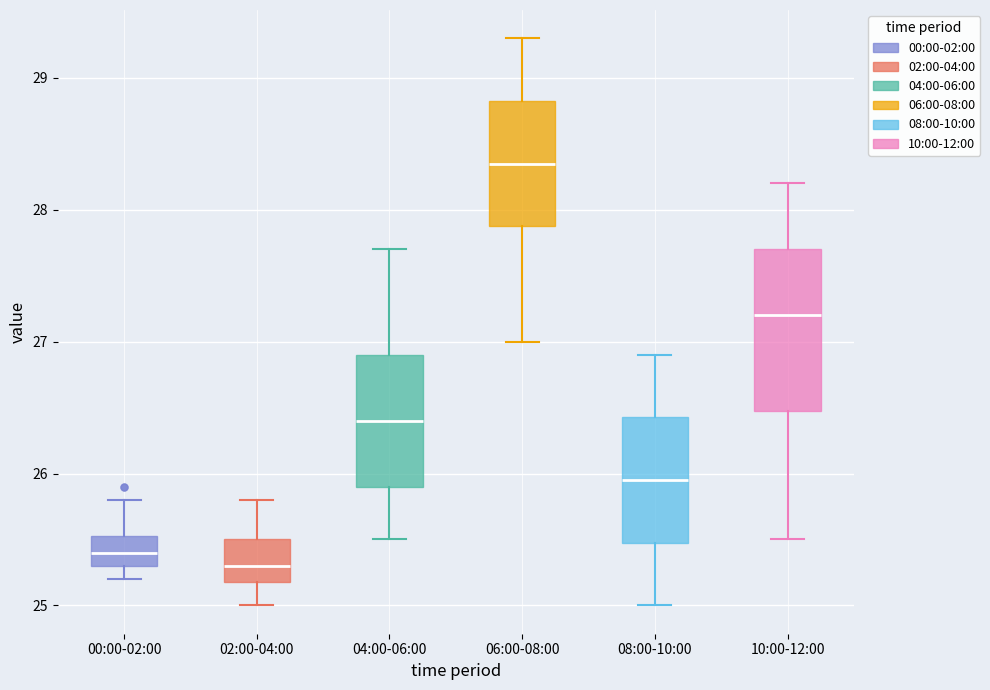

Reading left to right, read every box against the y-axis: the position of its median line, the range the box covers, and the ends of its whiskers. The values are not printed on the chart, so give them approximately, as read against the axis.

00:00-02:00: median 25.4, box 25.3 to 25.5, whiskers 25.2 to 25.8
02:00-04:00: median 25.3, box 25.2 to 25.5, whiskers 25.0 to 25.8
04:00-06:00: median 26.4, box 25.9 to 26.9, whiskers 25.5 to 27.7
06:00-08:00: median 28.4, box 27.9 to 28.8, whiskers 27.0 to 29.3
08:00-10:00: median 26.0, box 25.5 to 26.4, whiskers 25.0 to 26.9
10:00-12:00: median 27.2, box 26.5 to 27.7, whiskers 25.5 to 28.2